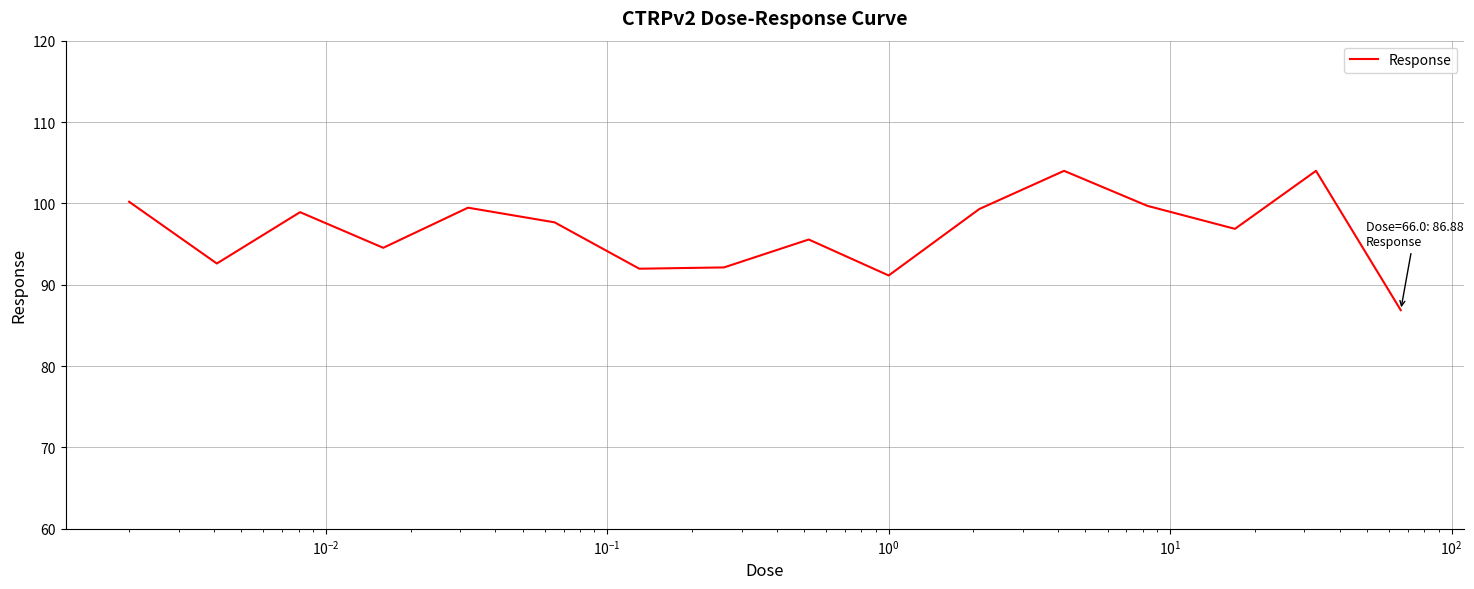

What is the minimum value shown in the chart?

86.9